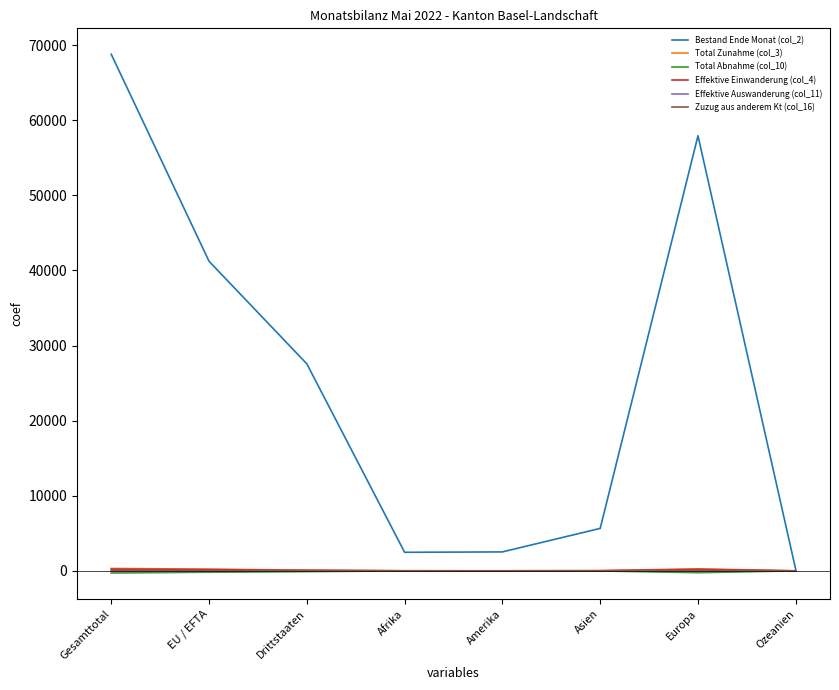

The value of Effektive Auswanderung (col_11) at Gesamttotal is -104. True or false?

True